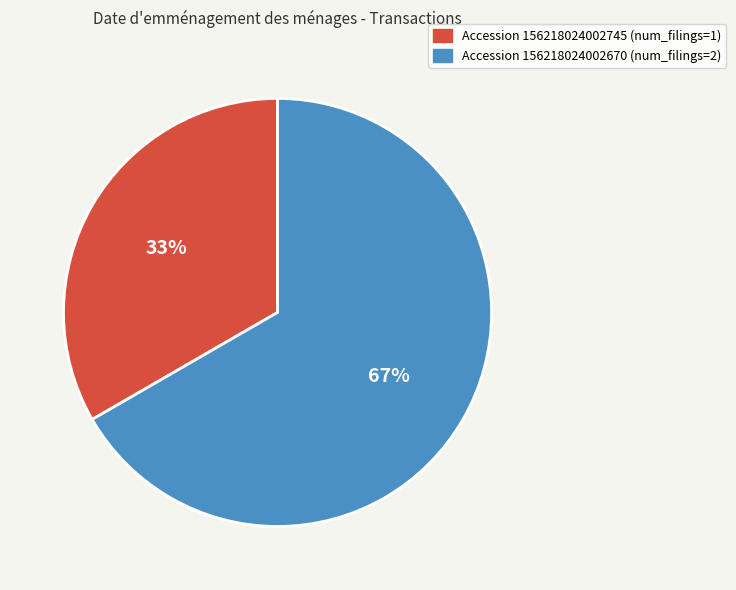

To the nearest percent, what is the combined percentage of Accession 156218024002670 (num_filings=2) and Accession 156218024002745 (num_filings=1)?

100%